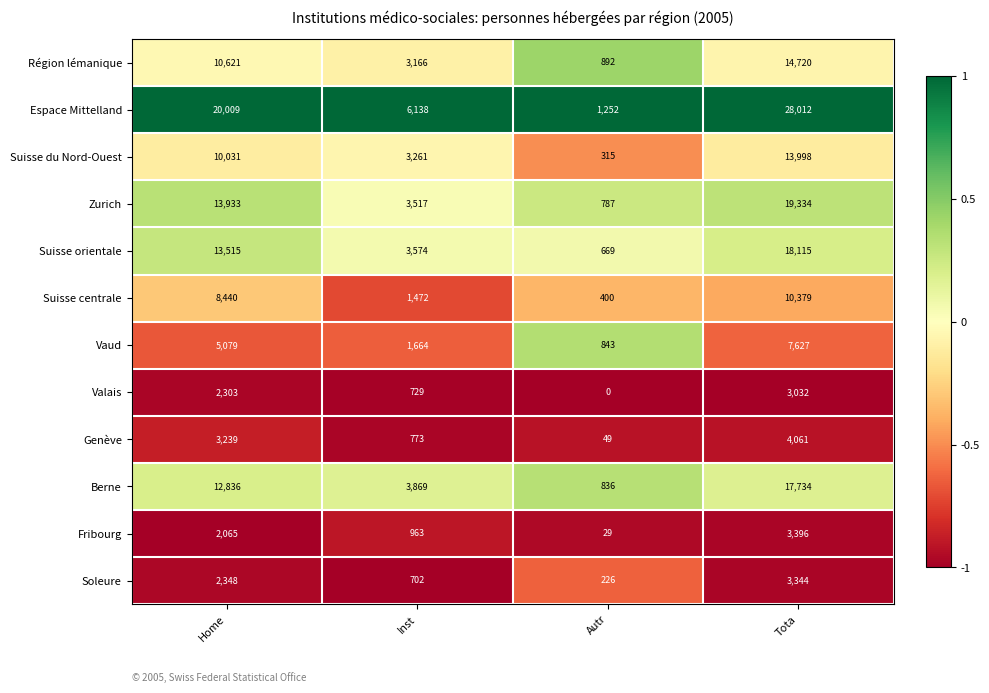

True or false: Zurich has a value of 6448 at Home.

False